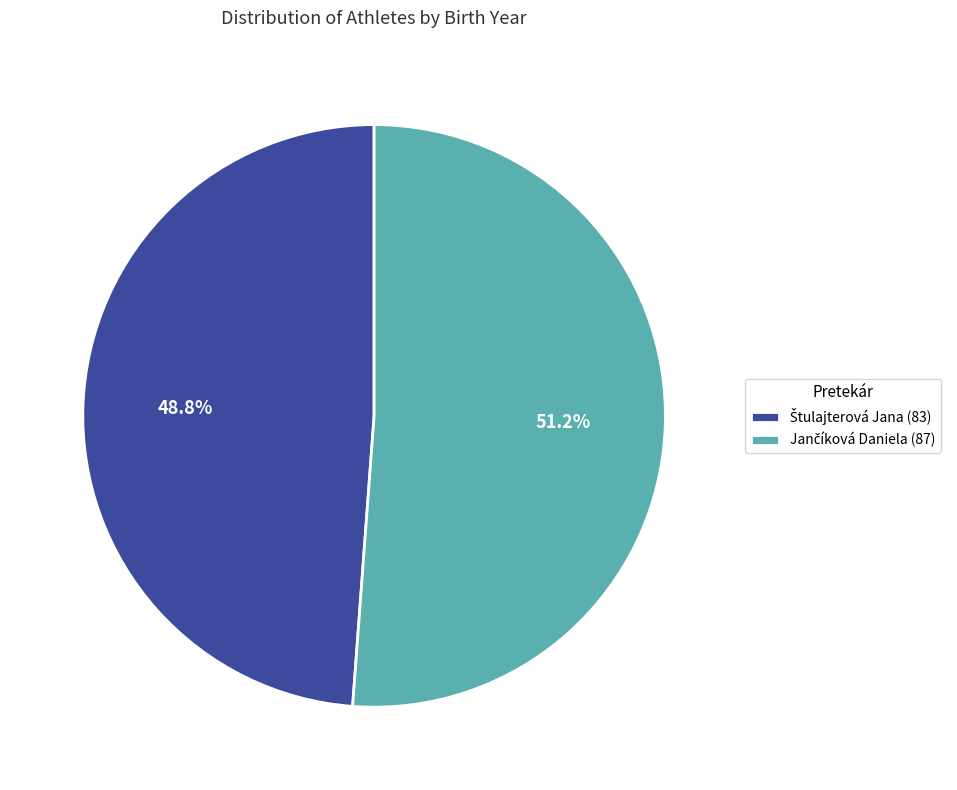

Is there a majority slice in this chart?

Yes